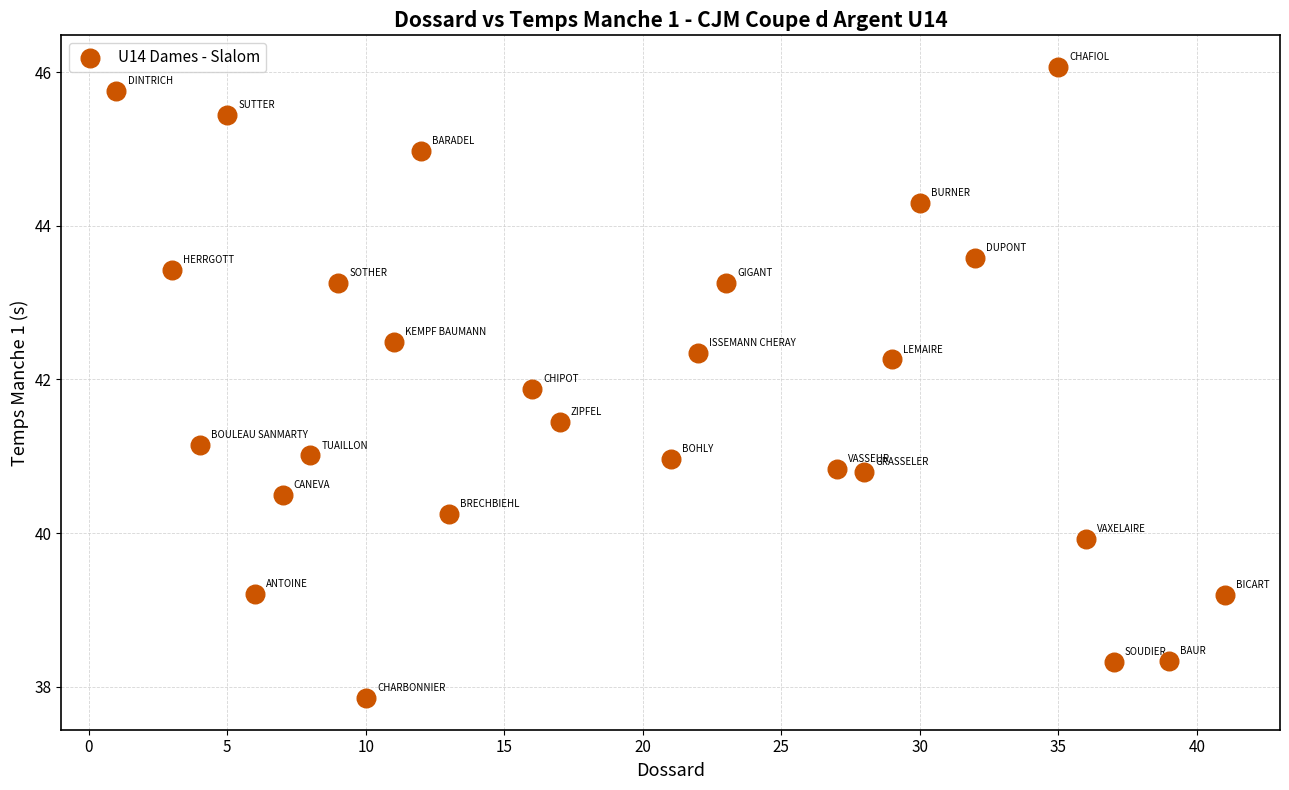

What is the range of Y values (max minus min)?

8.2